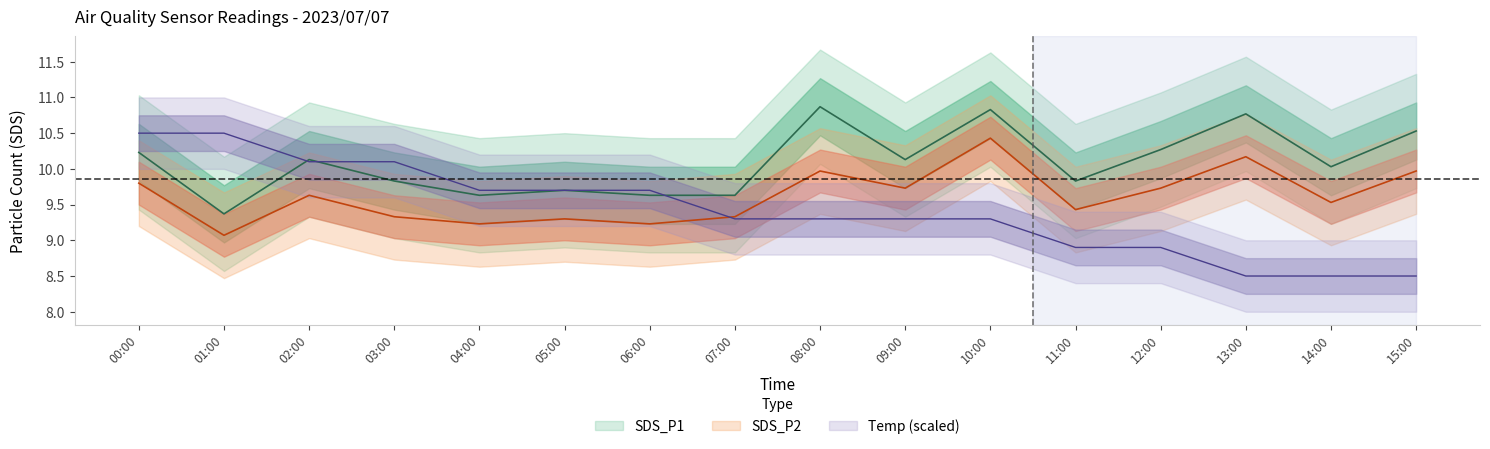

What is the sum of all SDS_P2 values?

153.9